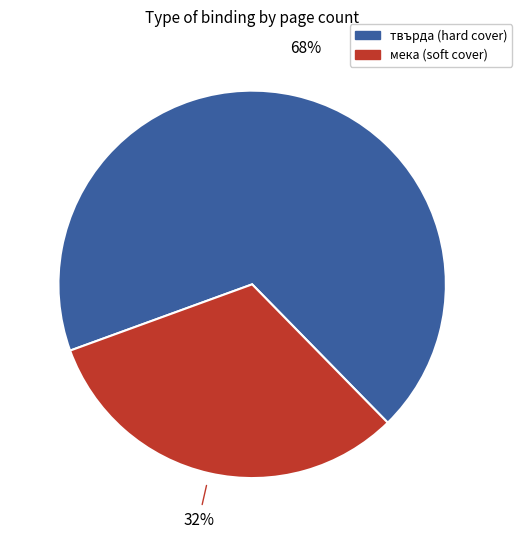

Is there any slice that represents more than half of the pie?

Yes